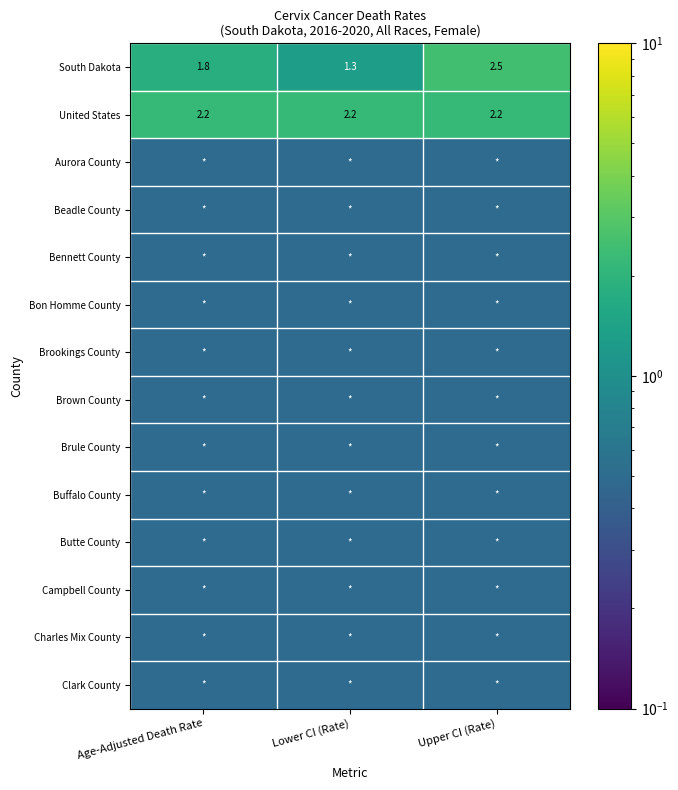

At which category is the sum across all series the highest?

Upper CI (Rate)